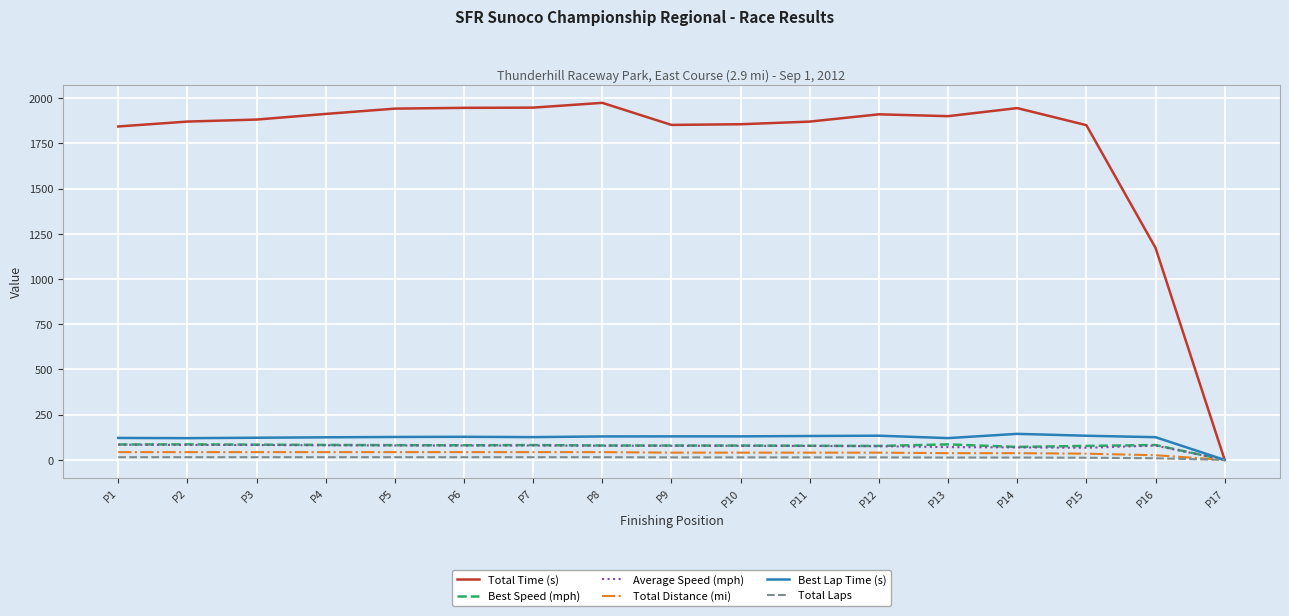

What is the highest value of the Best Lap Time (s) series?

144.0